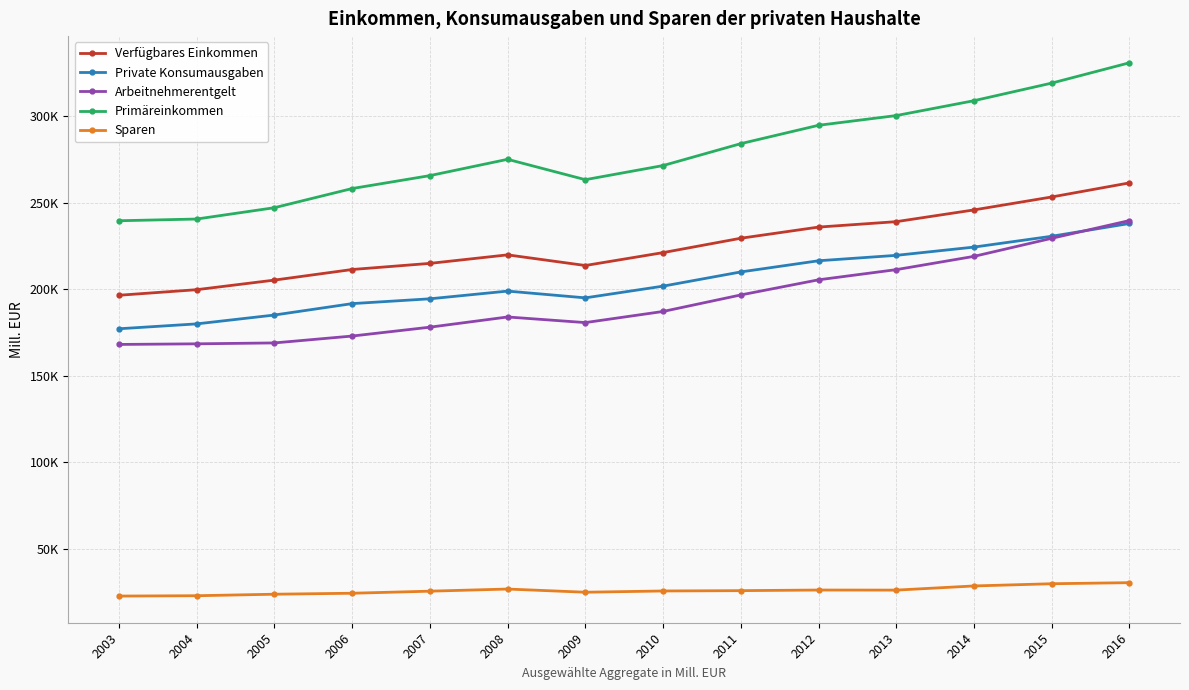

Between 2004 and 2011, which is larger?

2011